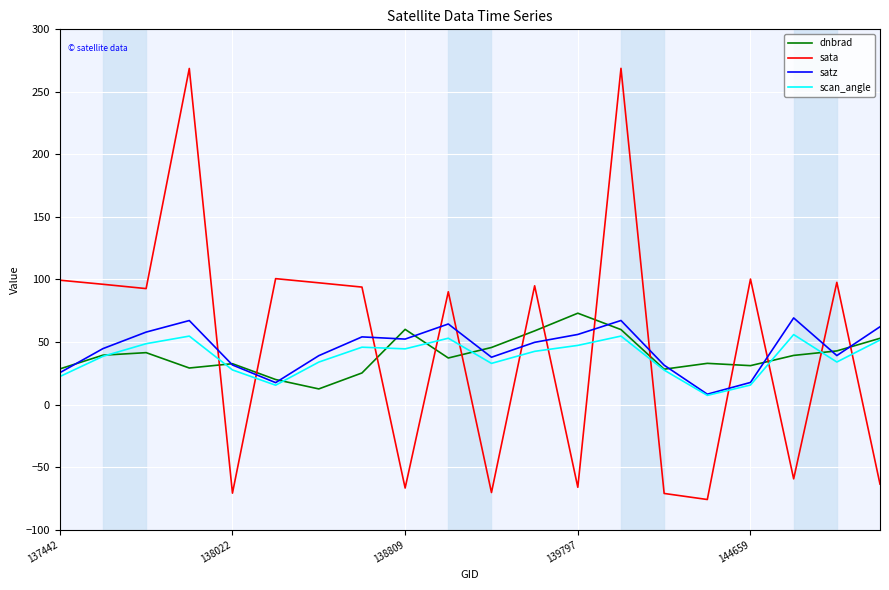

How many series are shown in this chart?

4